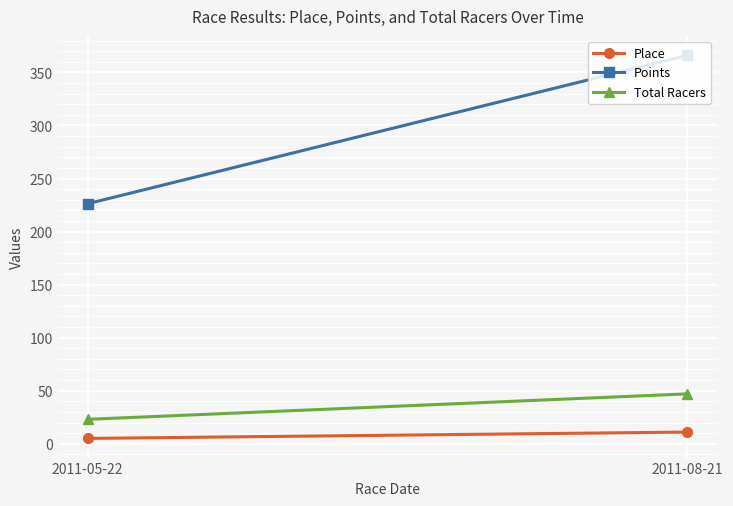

How many values in the Points series exceed 366?

1